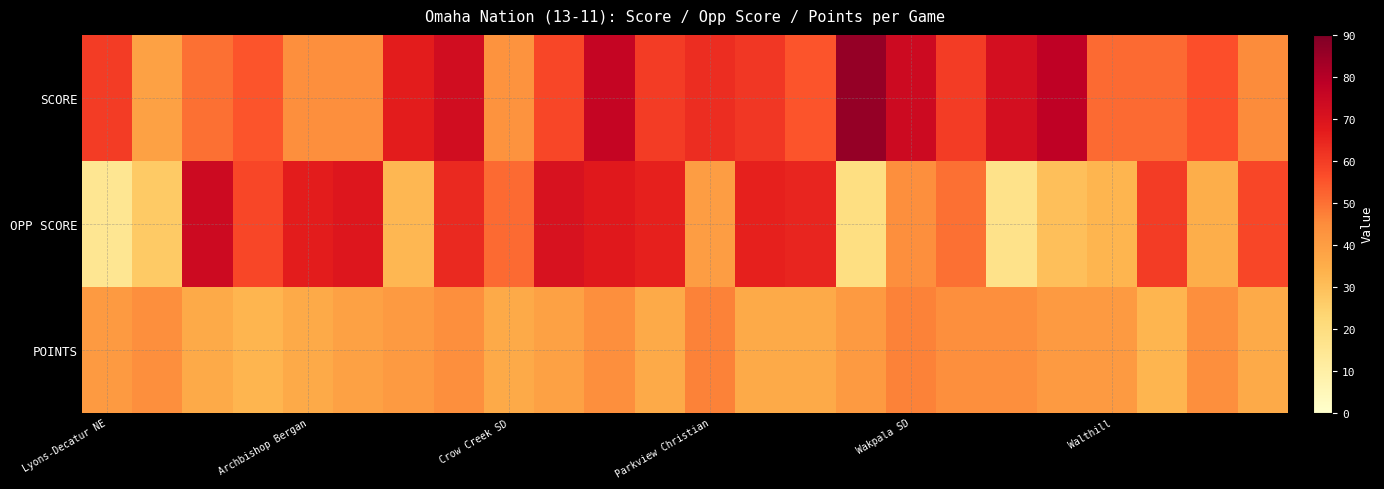

Reading right to left, what are all the values shown in this chart?

SCORE: 45	56	51	51	78	72	60	74	86	55	61	63	60	76	58	43	73	67	44	44	55	50	39	60
OPP SCORE: 58	35	60	33	30	17	50	44	19	65	66	40	66	68	71	51	64	32	69	67	58	74	27	15
POINTS: 36	44	33	41	41	44	44	47	41	36	36	47	36	44	39	36	44	41	39	36	33	36	44	41